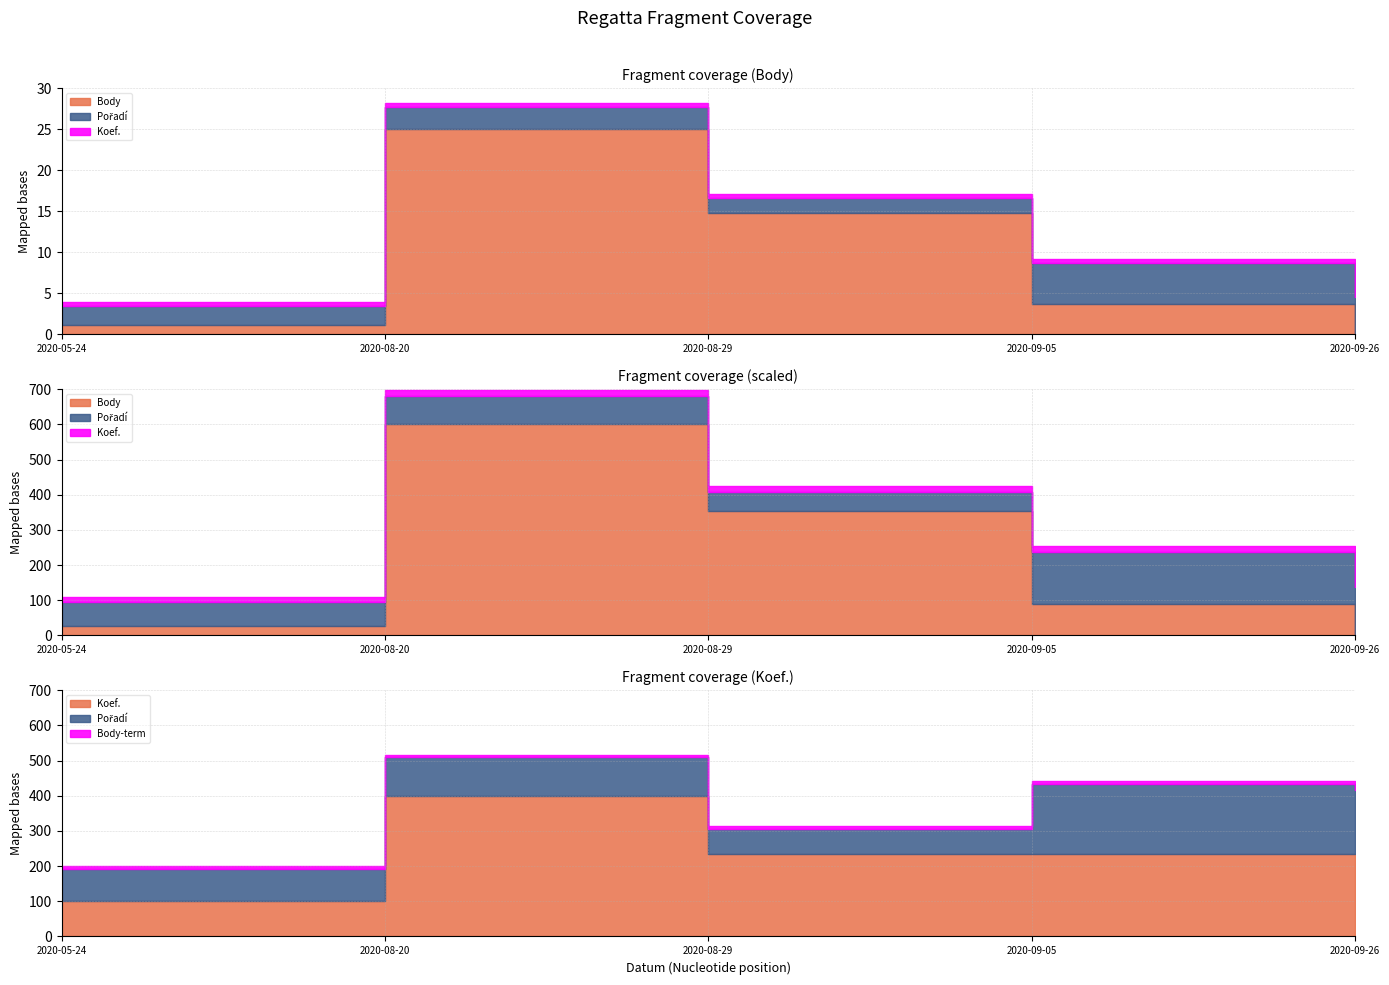

How many interior local peaks does the Koef. series have?

1